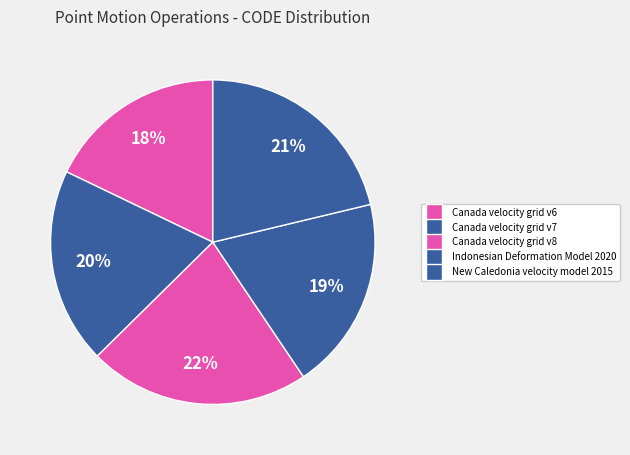

Is it true that Canada velocity grid v6 is 5% of the pie?

False